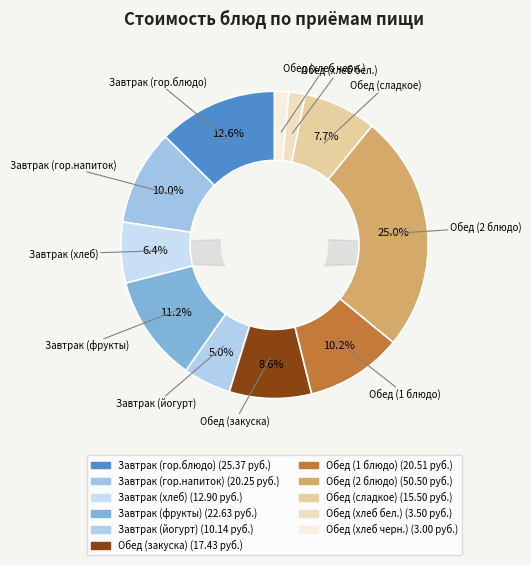

Between Обед (хлеб черн.) and Завтрак (йогурт), which is larger?

Завтрак (йогурт)